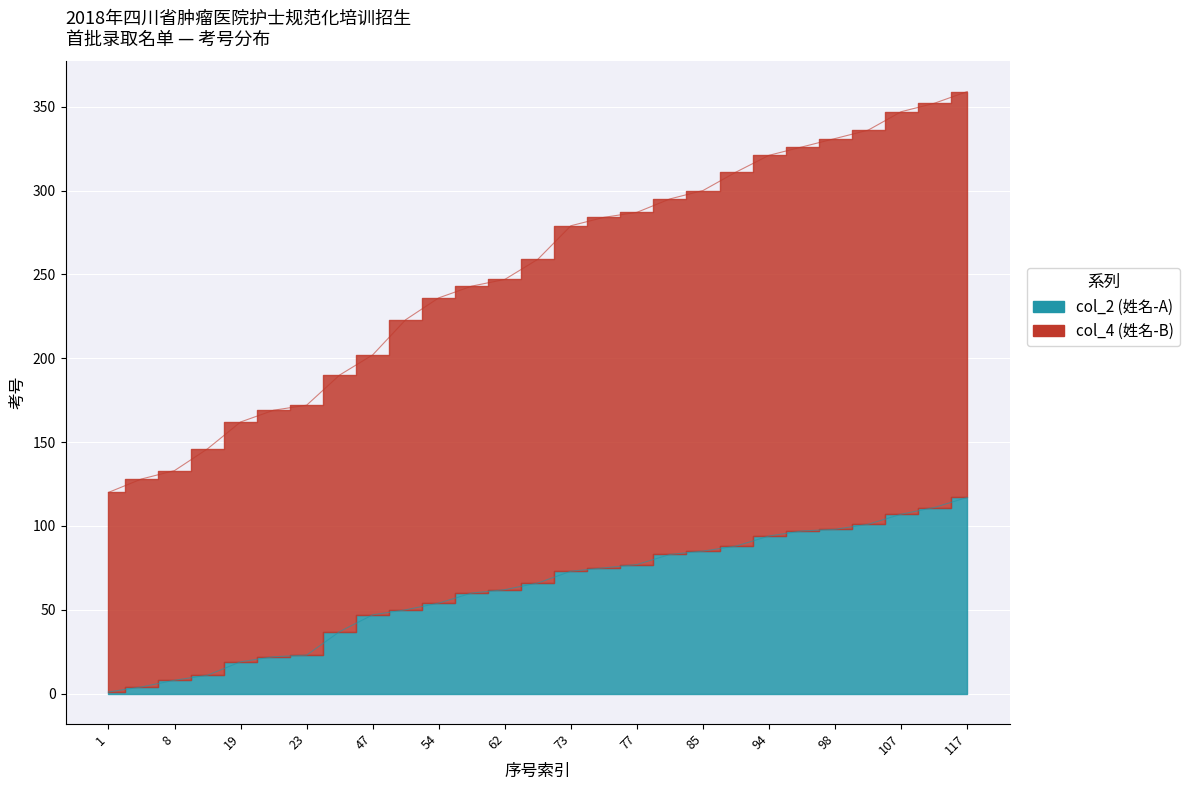

How many lines are shown in the chart?

2